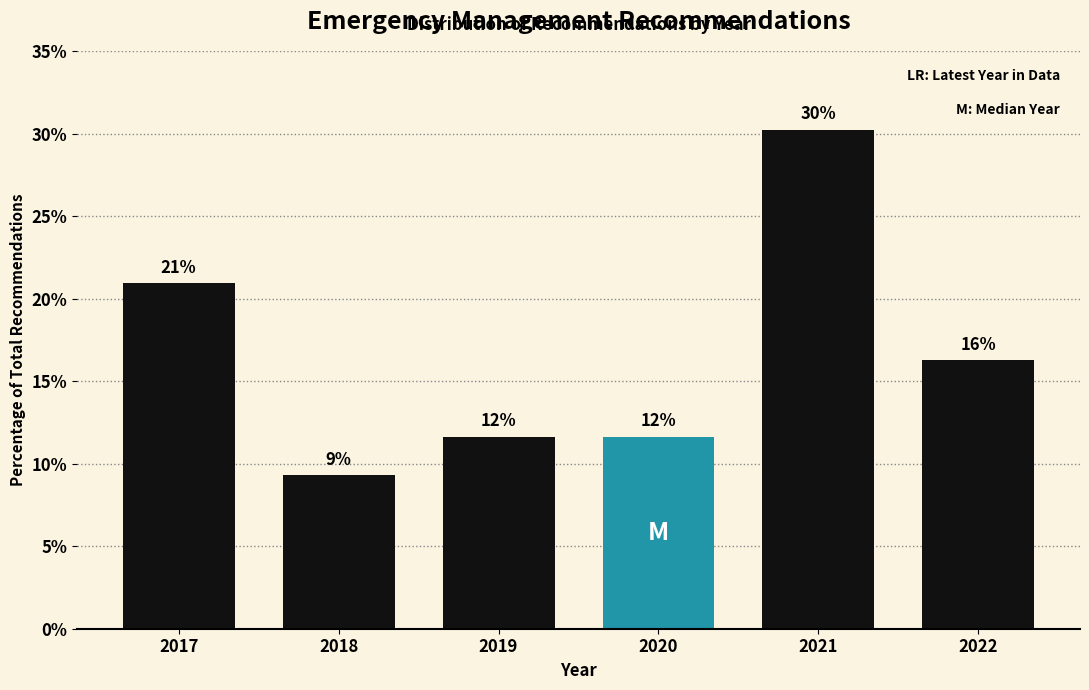

How many bars are there in total?

6